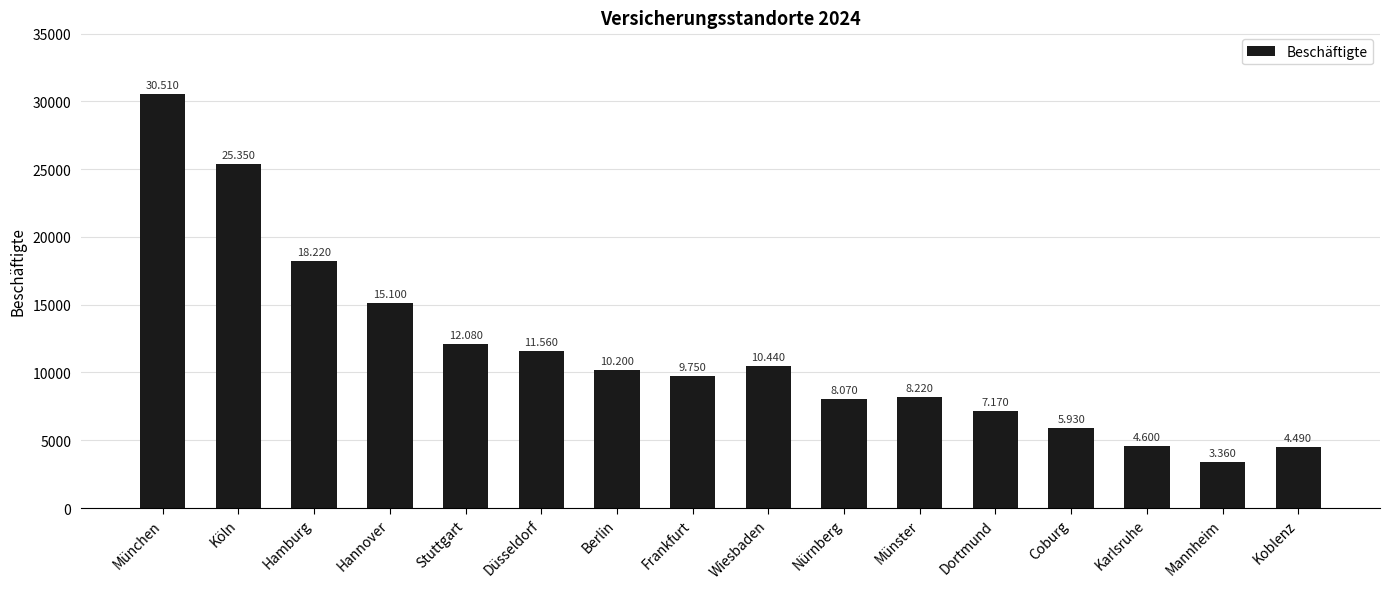

At which category does the chart reach its minimum across all series?

Mannheim